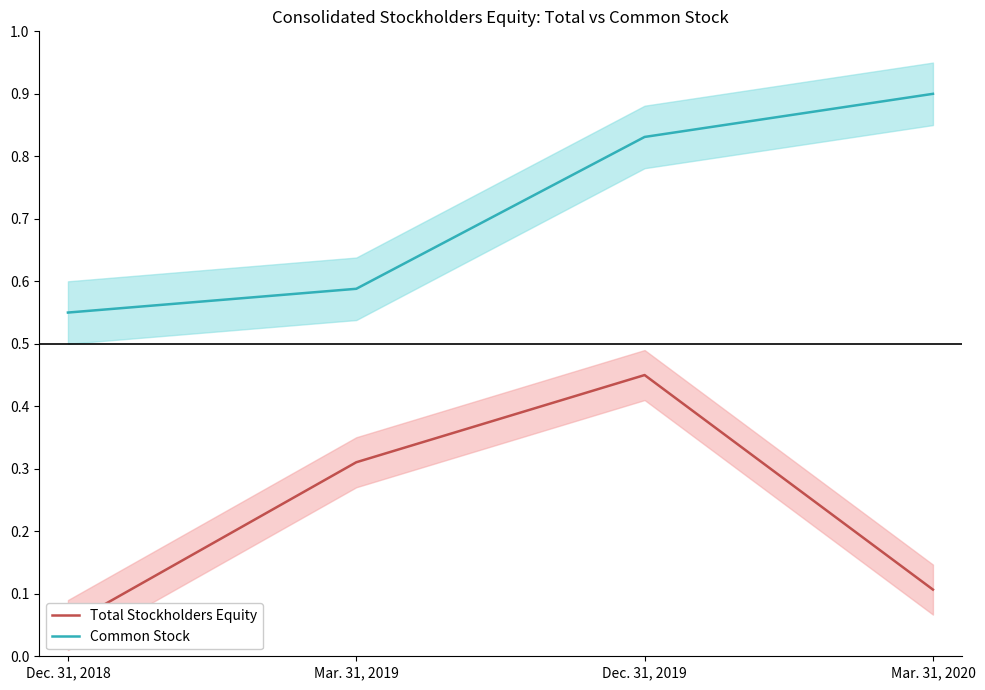

Does the chart display data point markers on the line(s)?

No